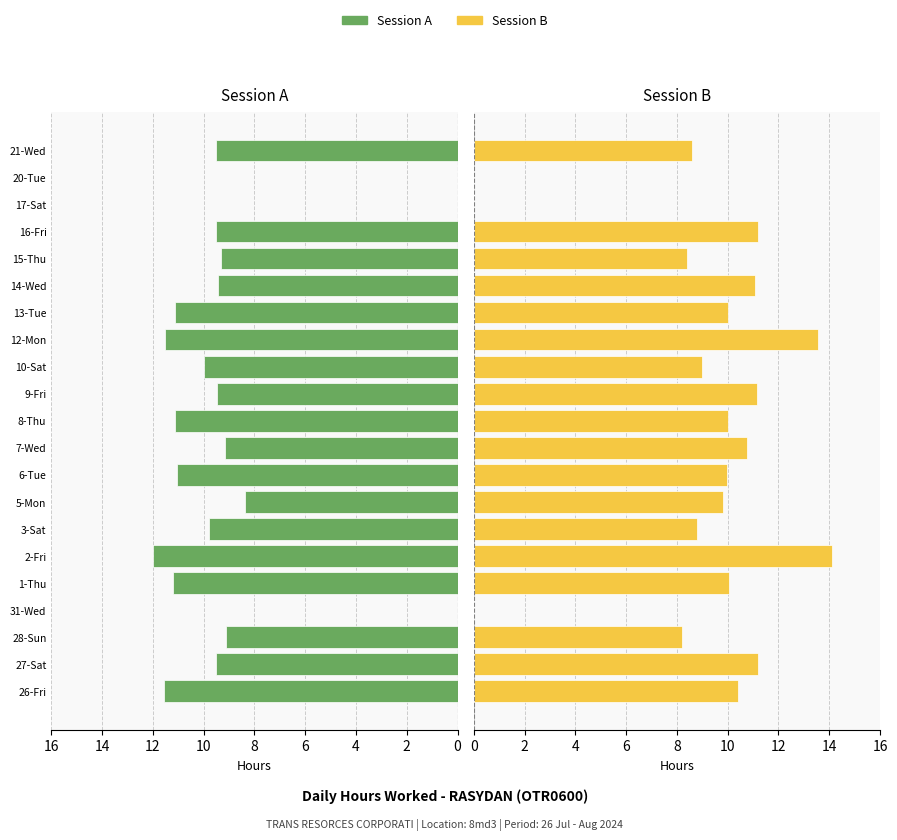

What is the spread (max minus min) of values at 26-Fri?

1.2